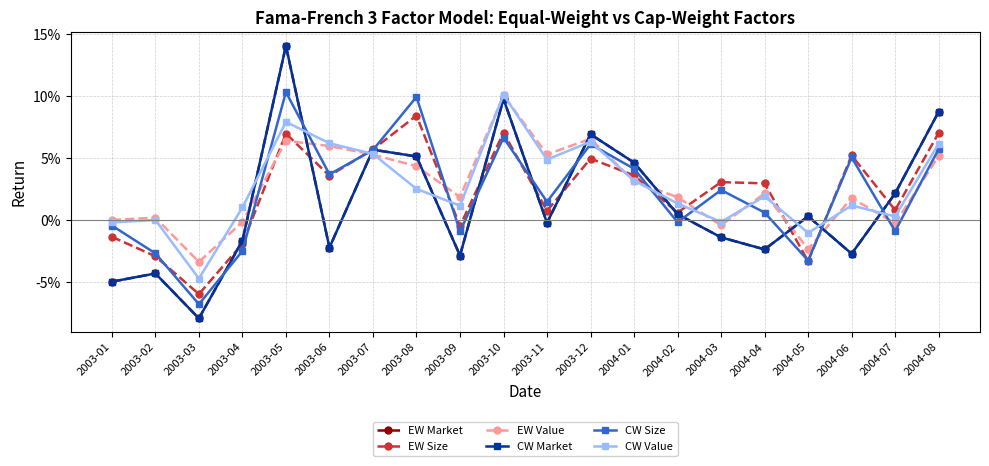

Which label corresponds to the largest value in the chart?

2003-05